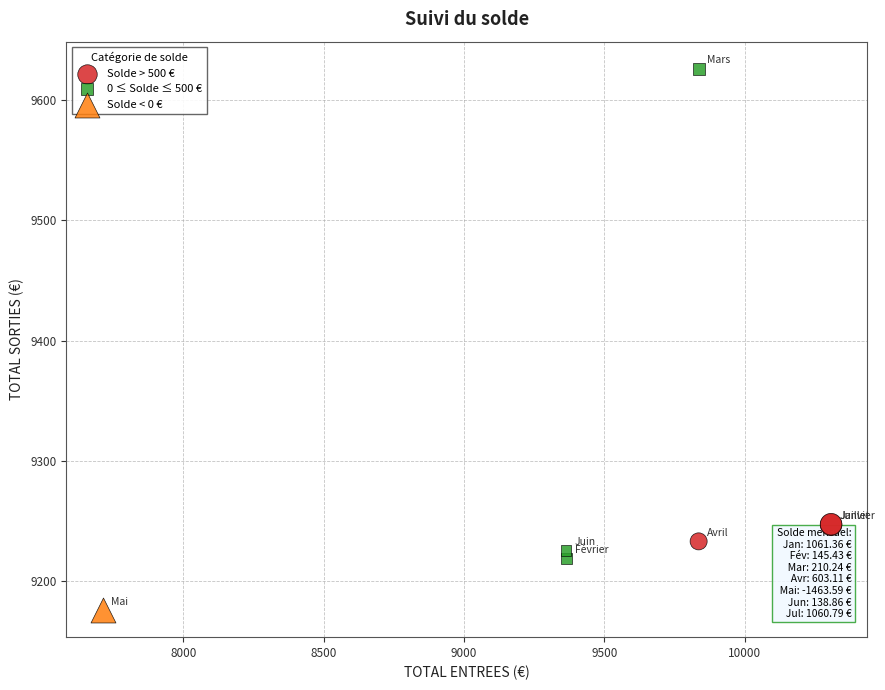

What are all the series names shown in the legend?

Solde > 500 €, 0 ≤ Solde ≤ 500 €, Solde < 0 €